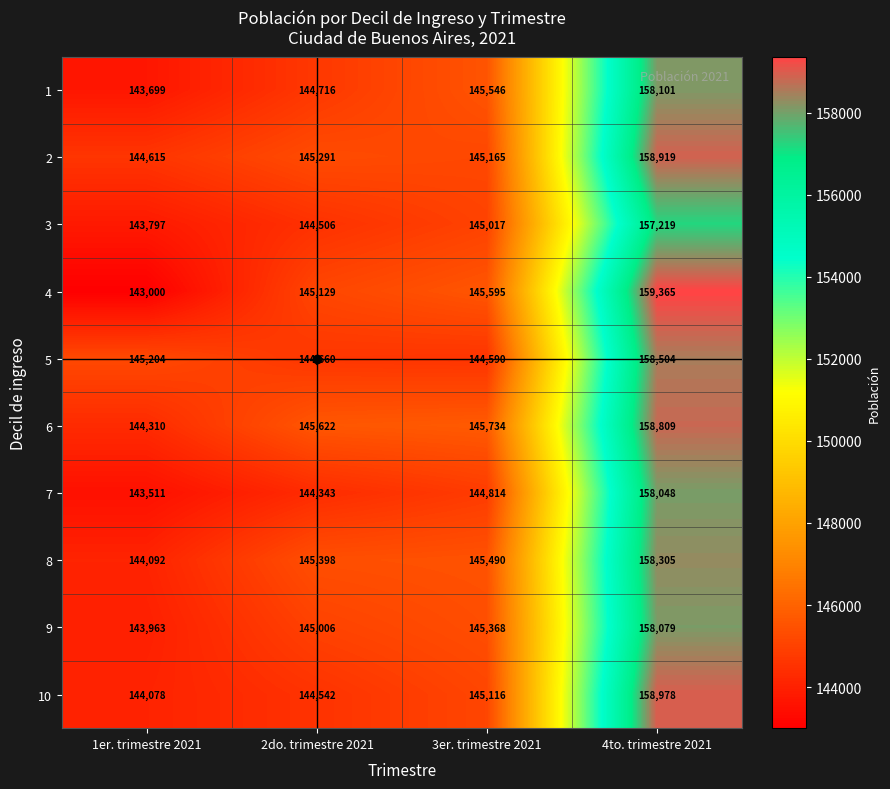

What is the difference between the maximum and second lowest values in the 6 series?

13187